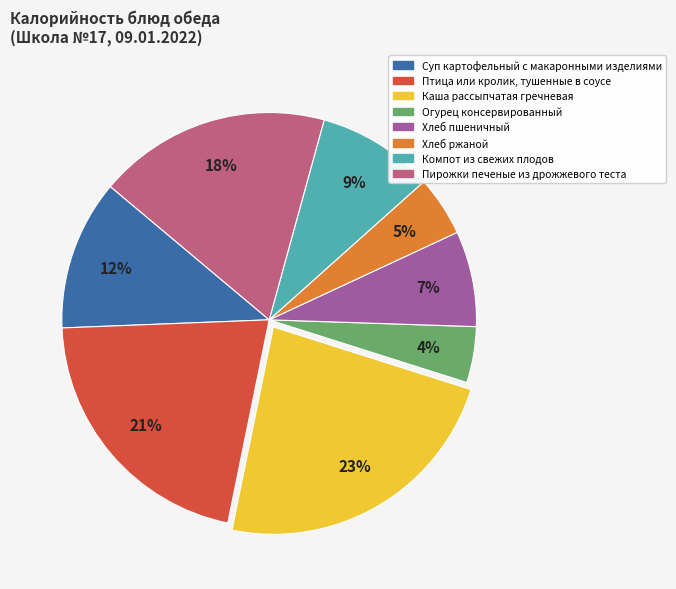

Between Каша рассыпчатая гречневая and Хлеб пшеничный, which is larger?

Каша рассыпчатая гречневая